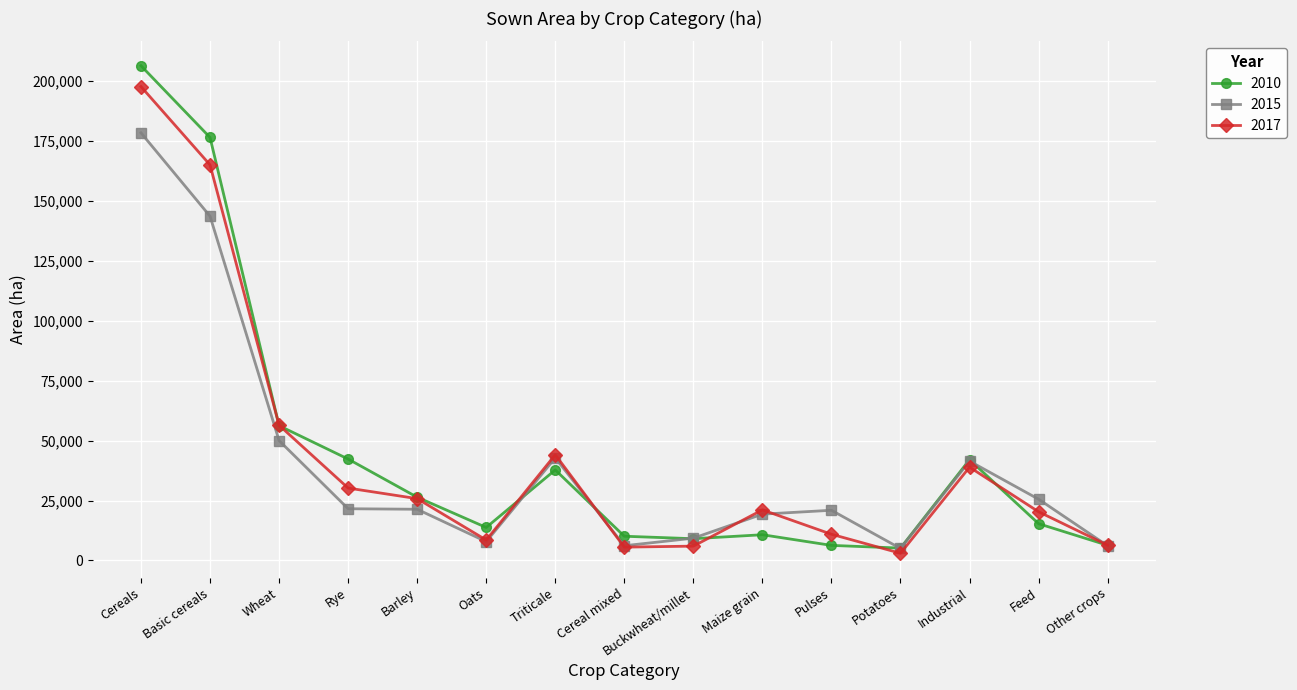

Which series has the largest range (max minus min)?

2010